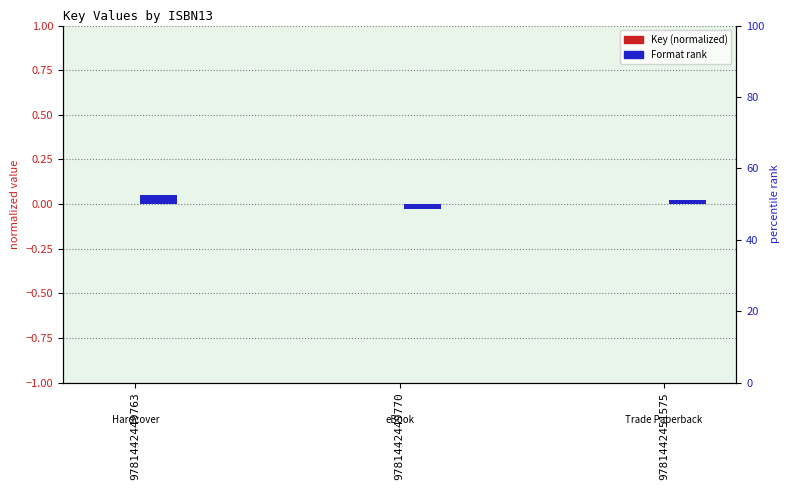

Reading left to right, what are all the values shown in this chart?

Key (normalized): 0.0	0.0	0.0
Format rank: 0.1	-0.0	0.0